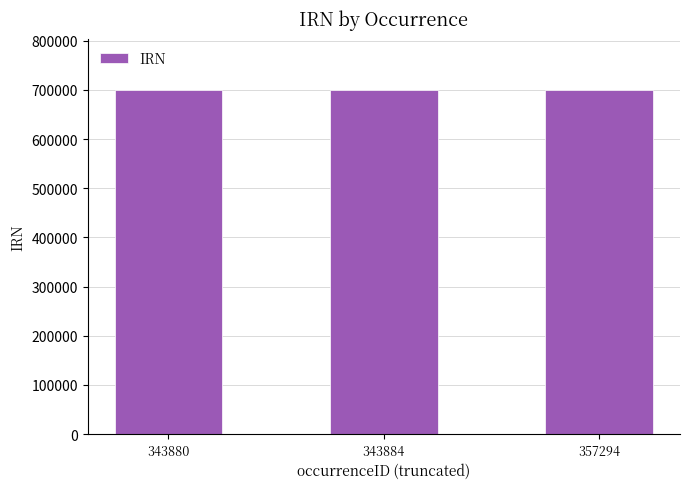

How many bars are there in total?

3